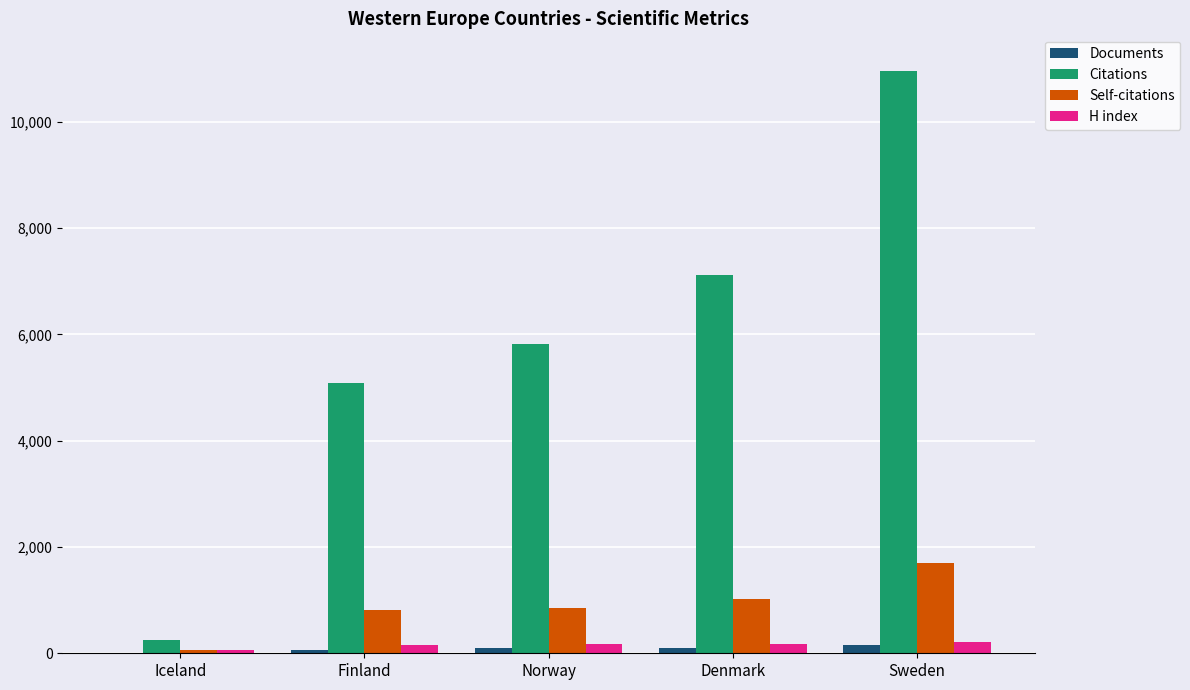

What is the total value across all series at Denmark?

8412